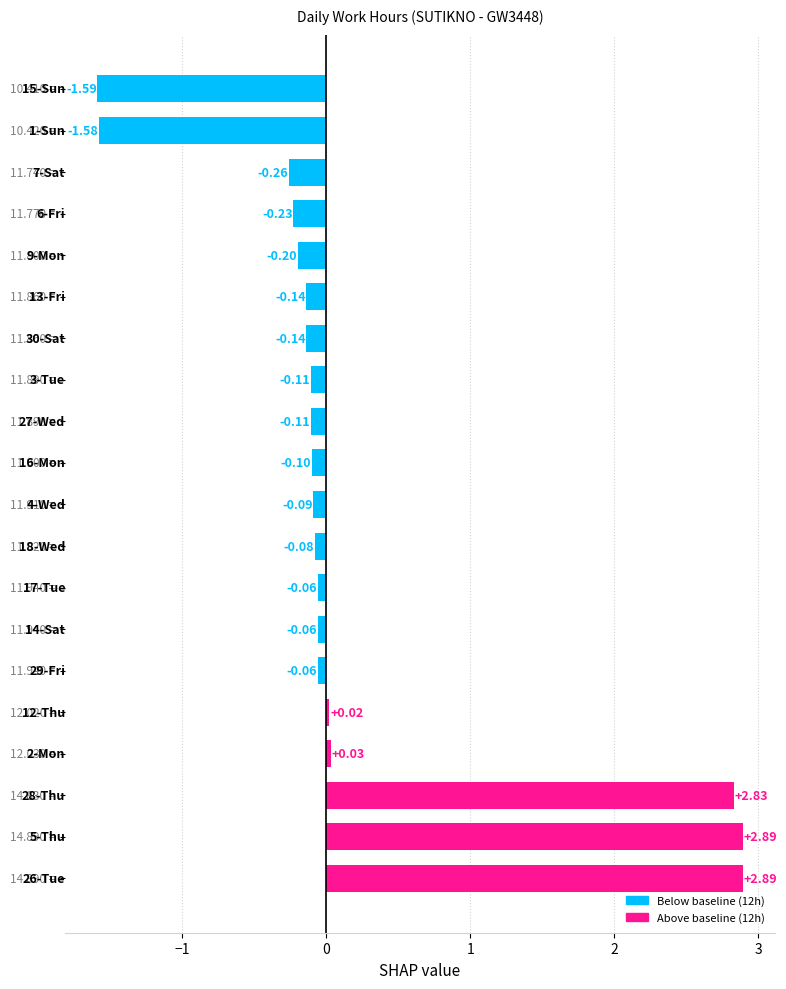

What is the sum of all values?

3.9